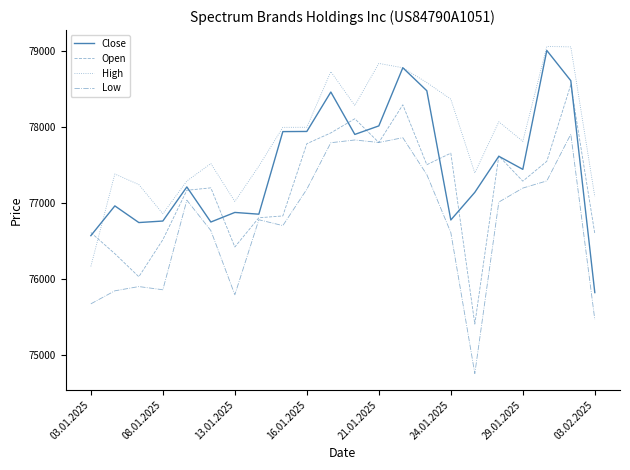

Which series has the largest total across all categories?

High